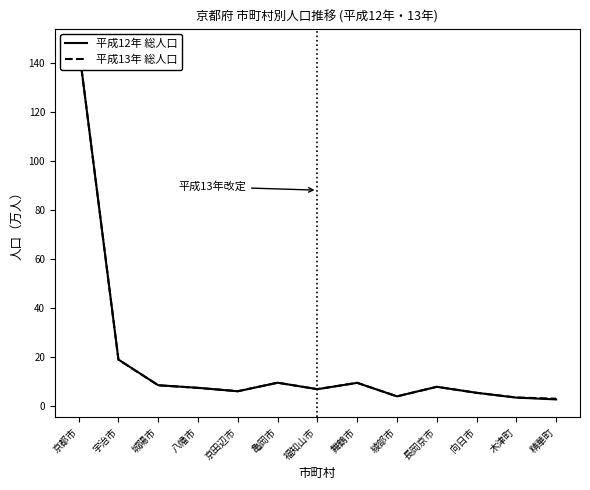

How many categories are shown in the chart?

13